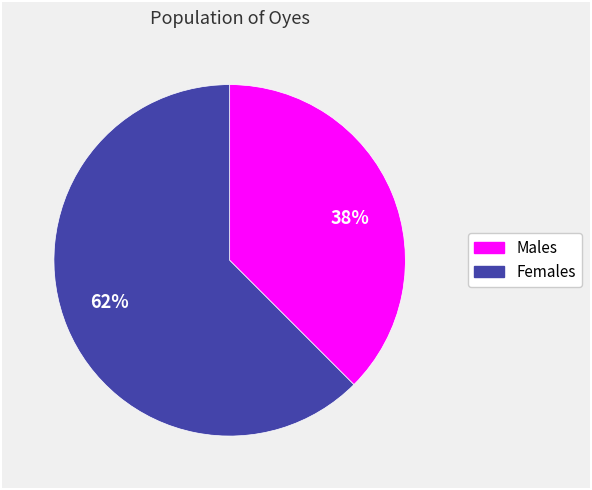

Which category has the smallest portion of the pie?

38%